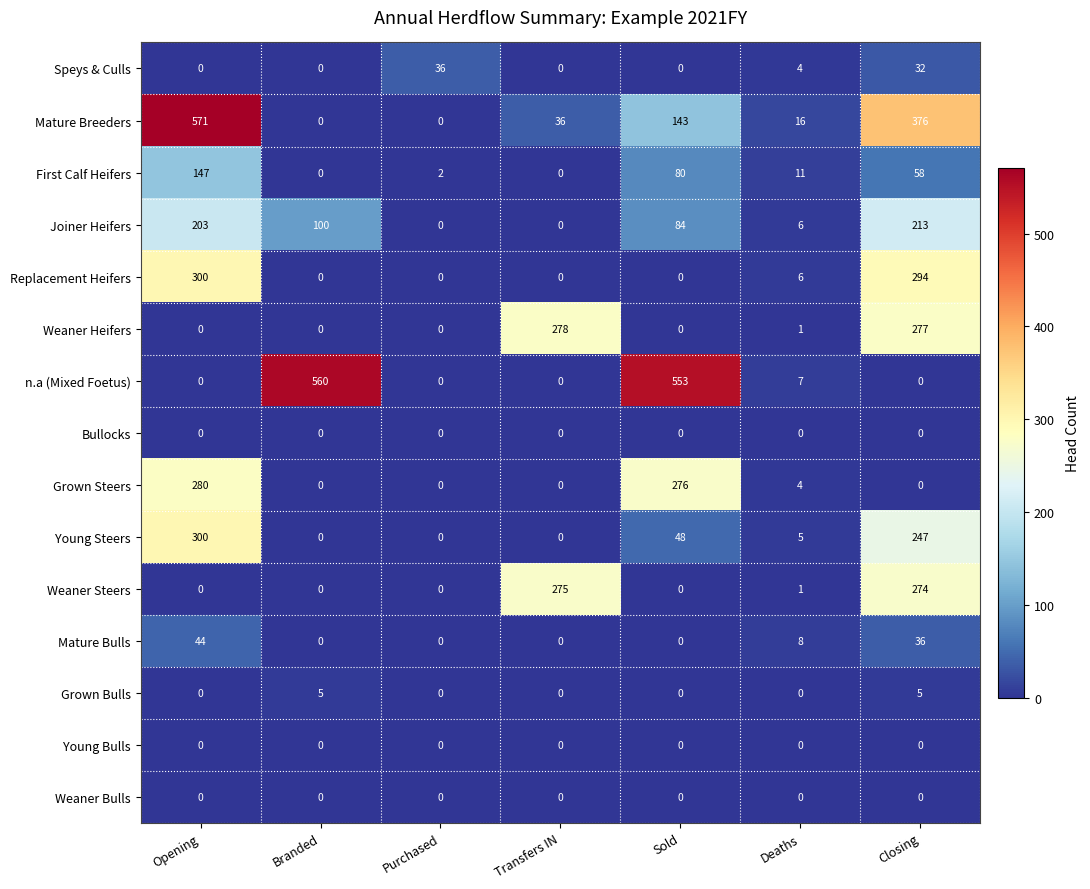

Is it true that Grown Steers equals -155 at Closing?

False